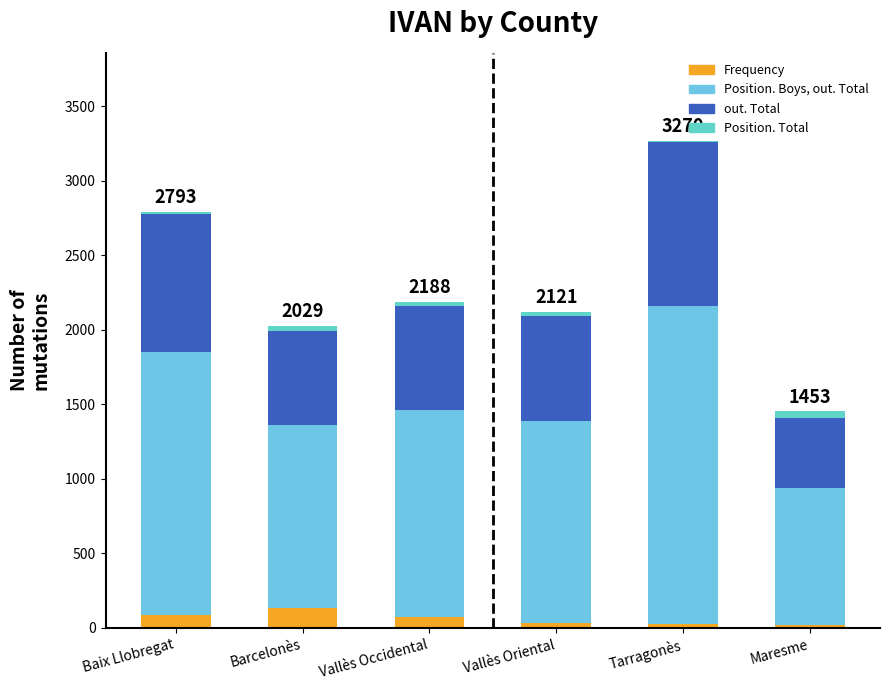

How many distinct data groups are displayed?

4